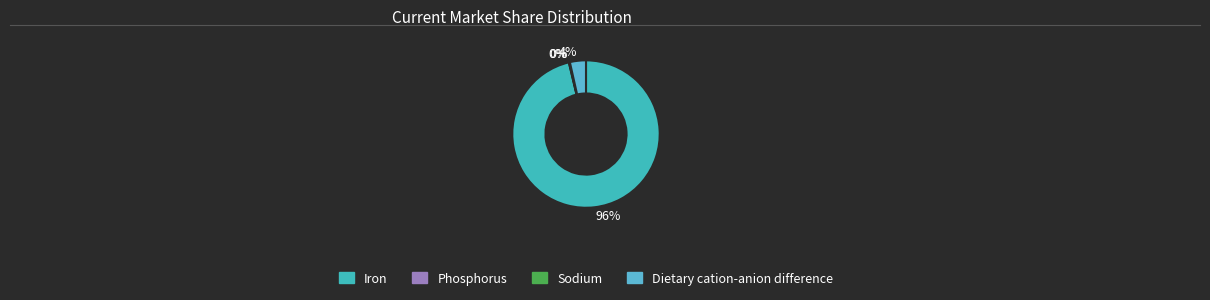

What is the smallest slice in the pie chart?

Sodium